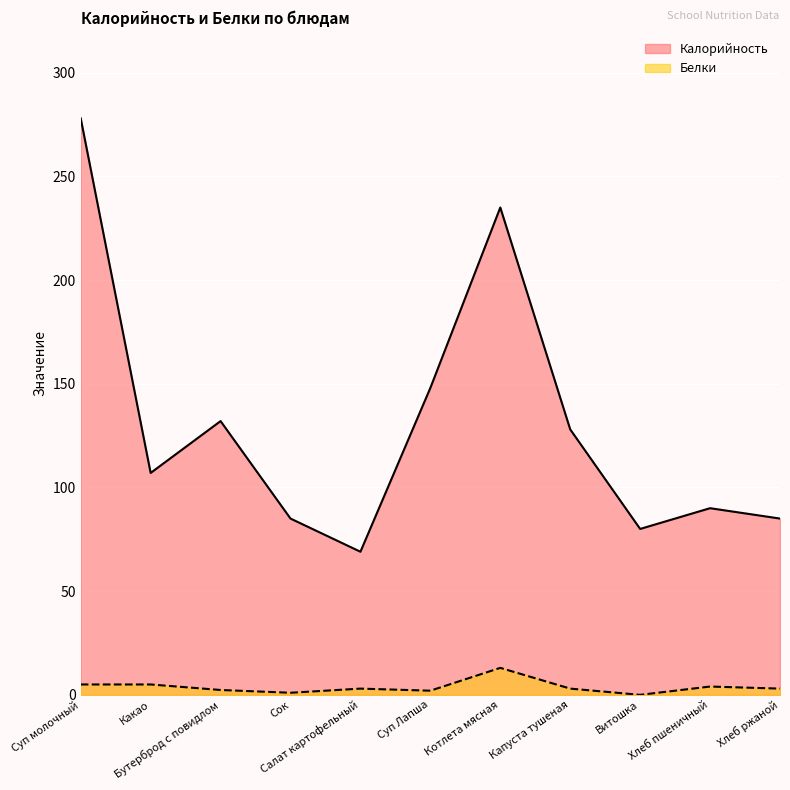

What is the value of the Белки point at the 1st from the left?

5.0